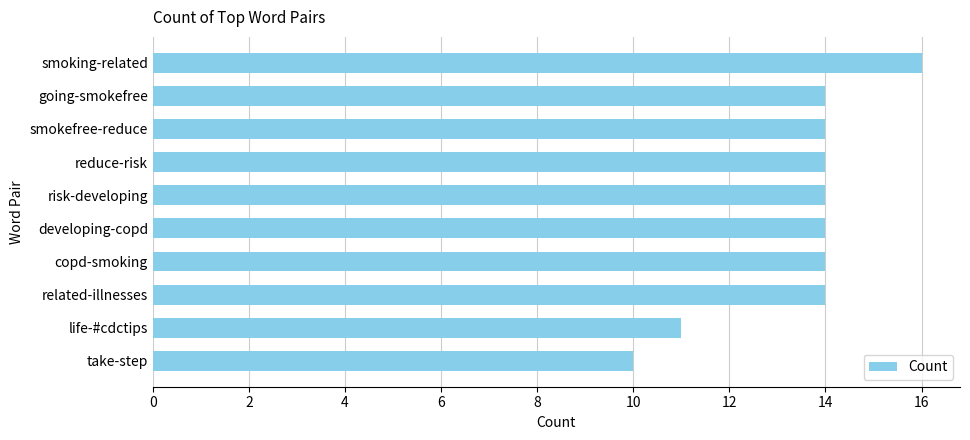

What is the average value?

14